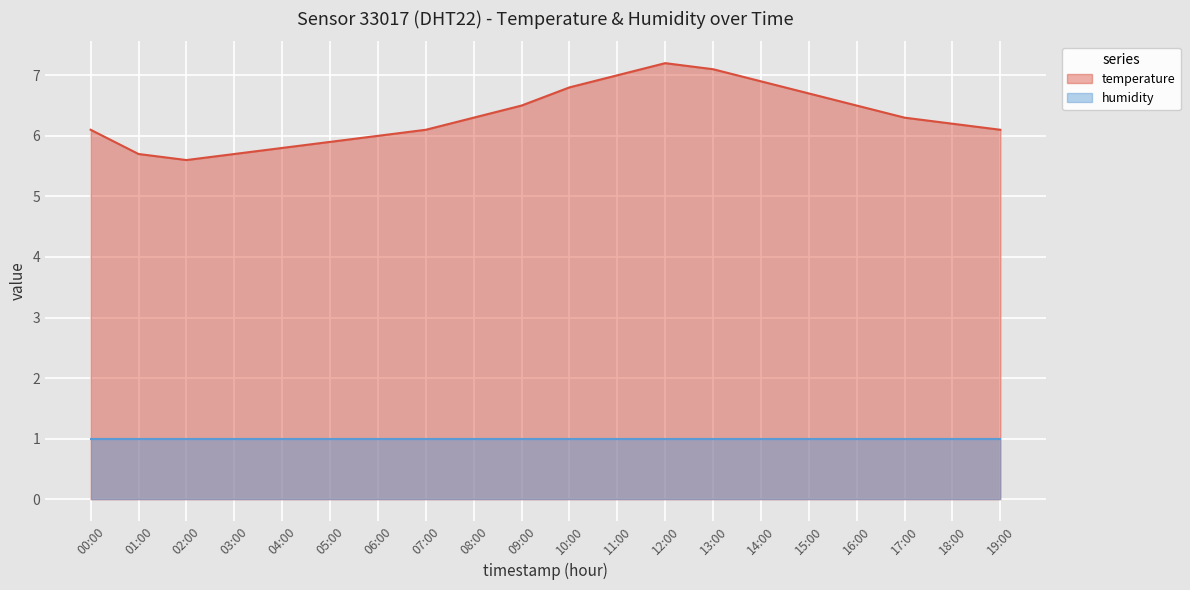

What is the difference between the values at 10:00 and 04:00?

1.0